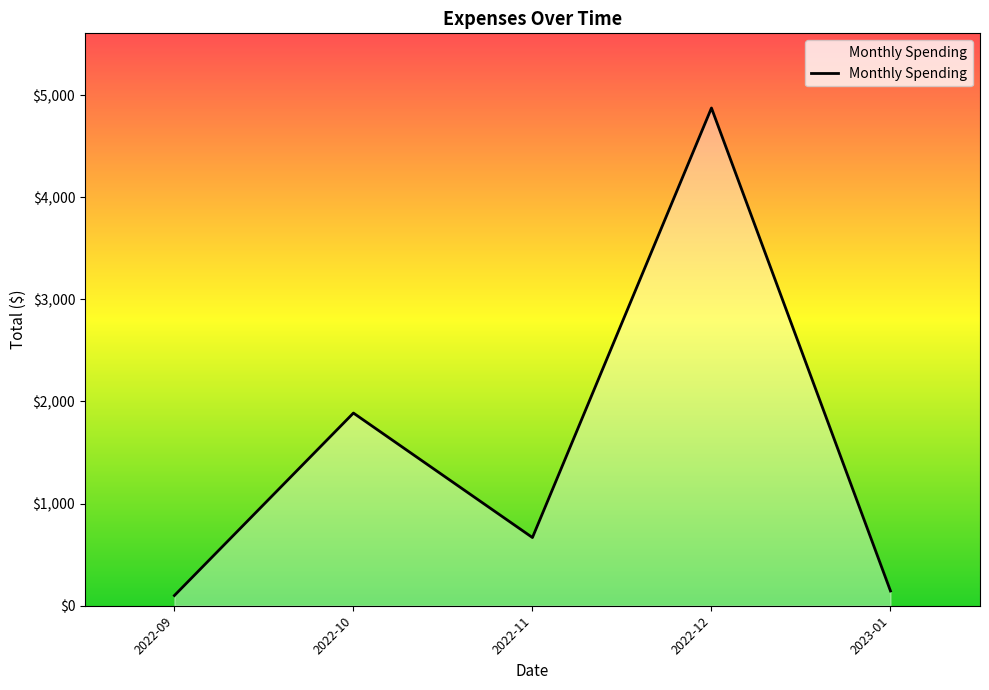

Reading left to right, extract all data points from this chart.

100.0	1886.8	667.8	4873.9	144.5